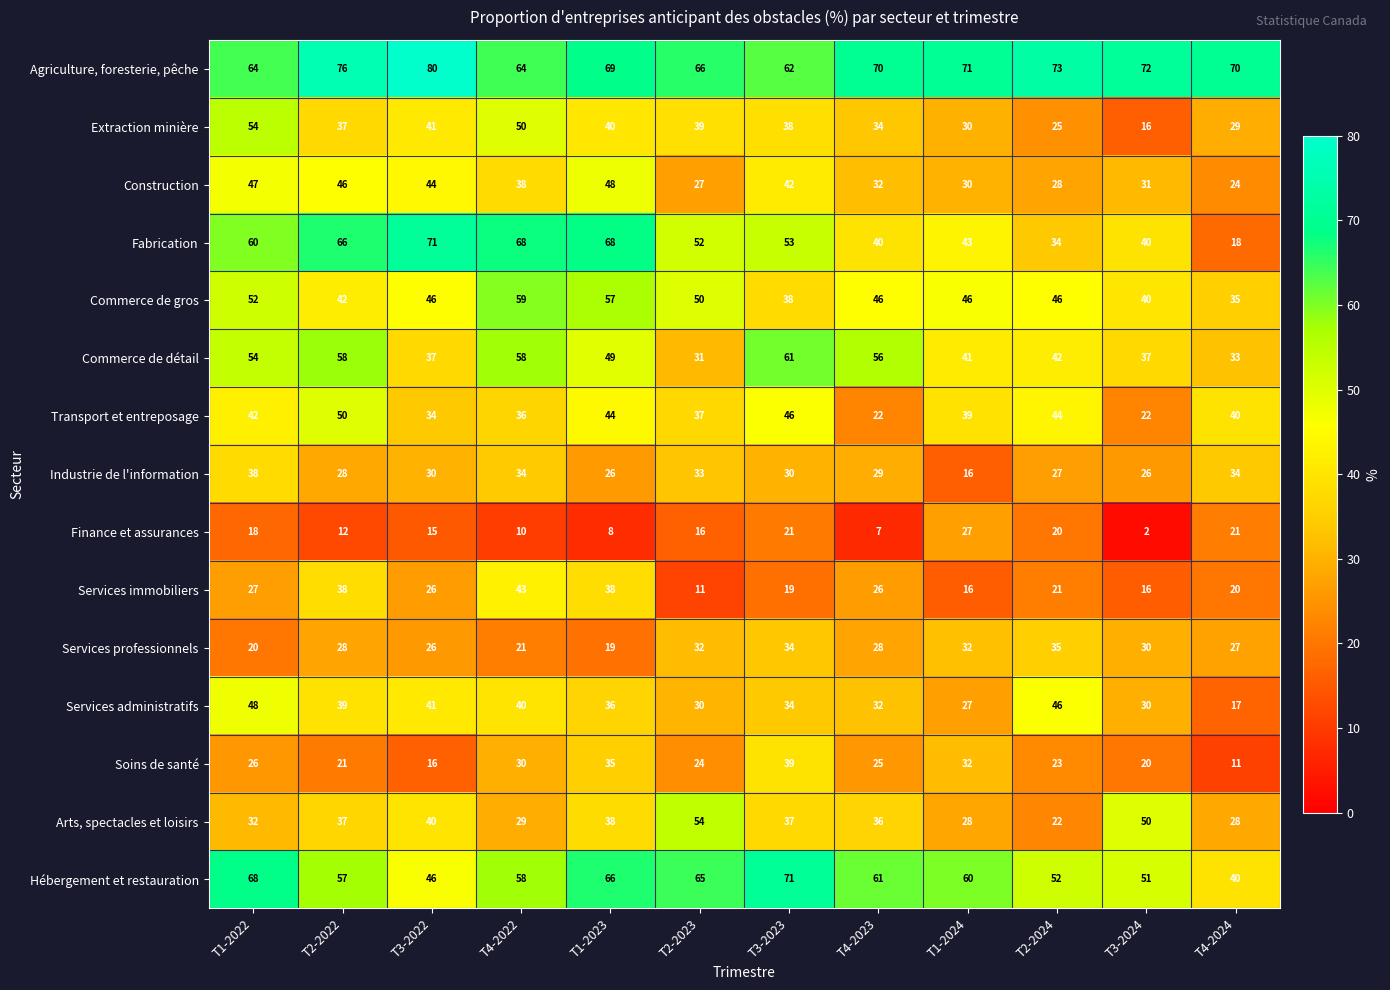

Is it true that Transport et entreposage equals 13 at T1-2024?

False